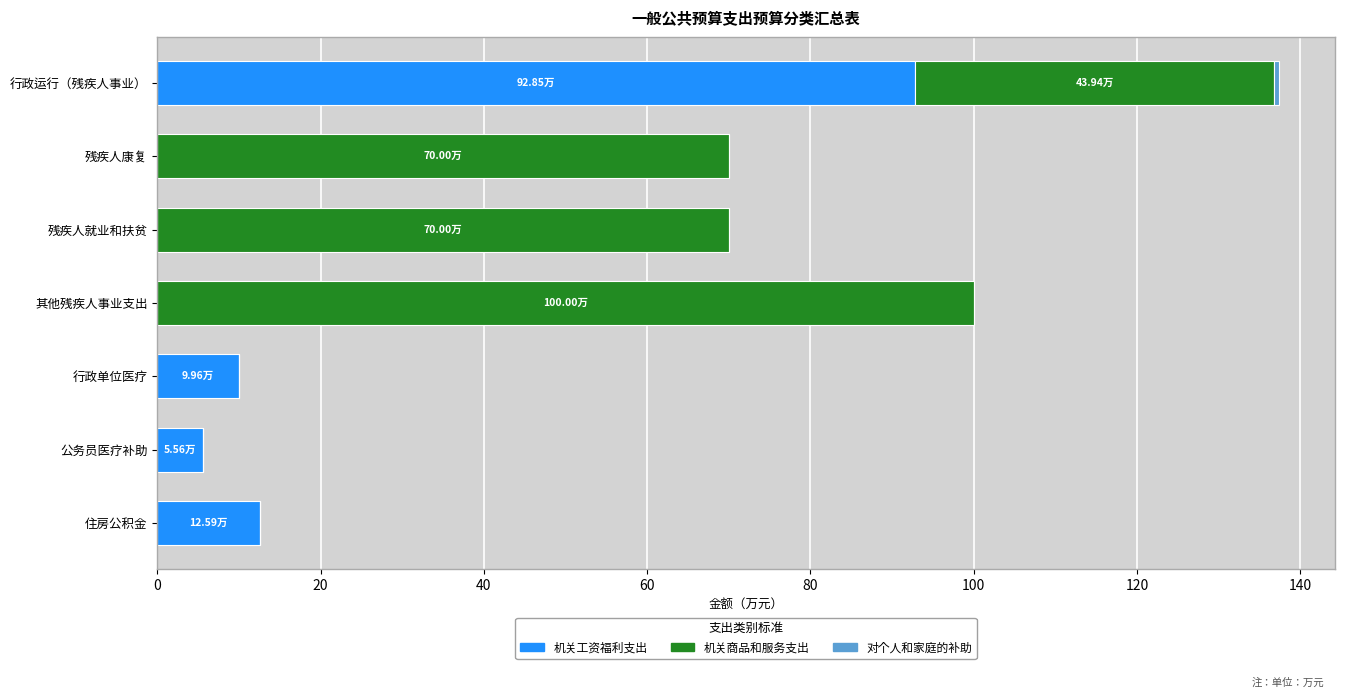

At which label does 机关工资福利支出 reach its peak?

行政运行（残疾人事业）